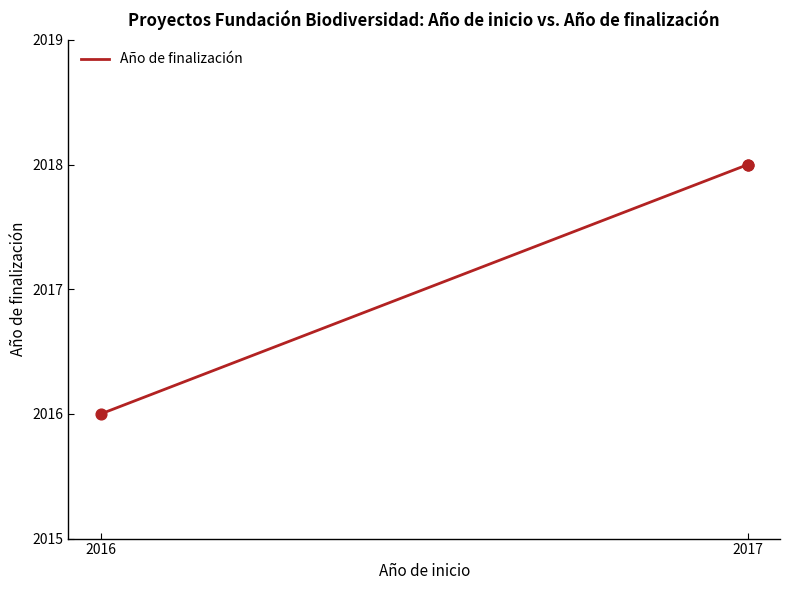

What is the ratio of the value at 2017 to the value at 2016?

1.0